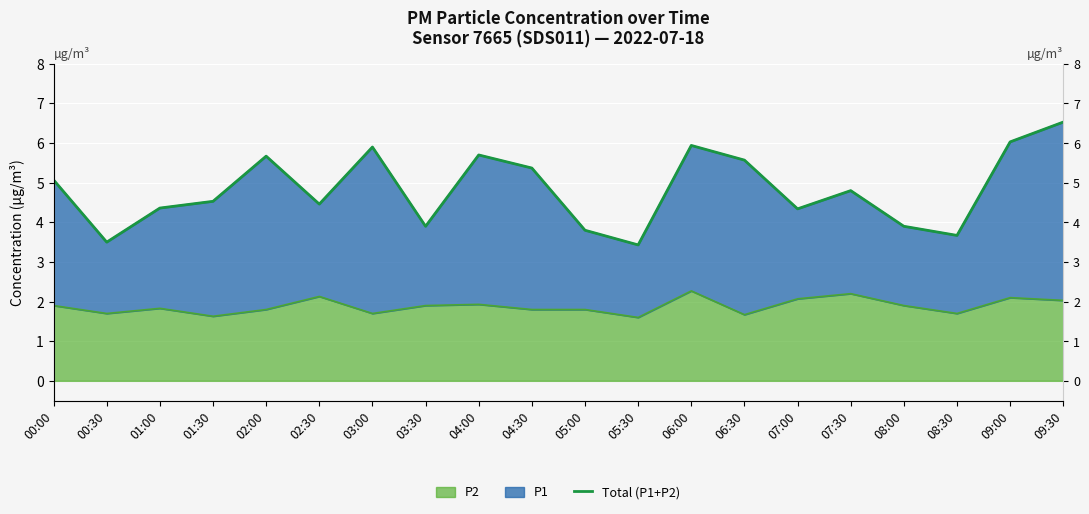

How many interior local peaks (higher than both neighbors) does the data have?

5